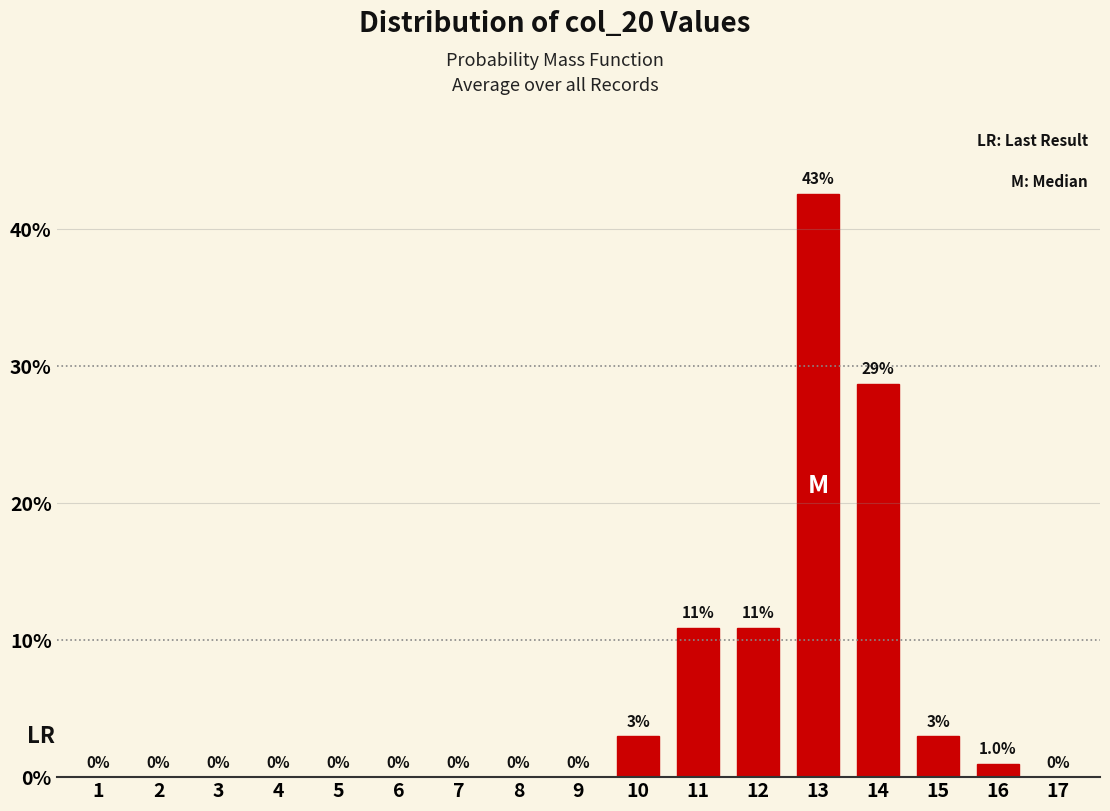

Reading right to left, list all the values displayed in this chart.

17=0.0	16=1.0	15=3.0	14=28.7	13=42.6	12=10.9	11=10.9	10=3.0	9=0.0	8=0.0	7=0.0	6=0.0	5=0.0	4=0.0	3=0.0	2=0.0	1=0.0